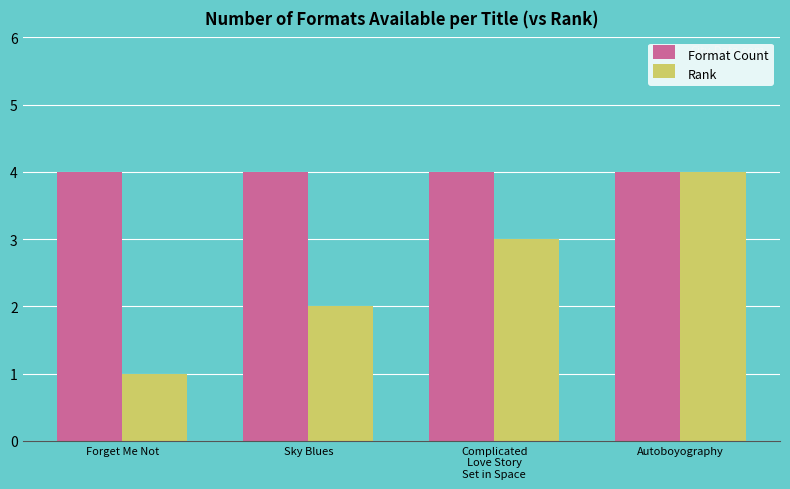

At how many categories does at least one series exceed 2?

4